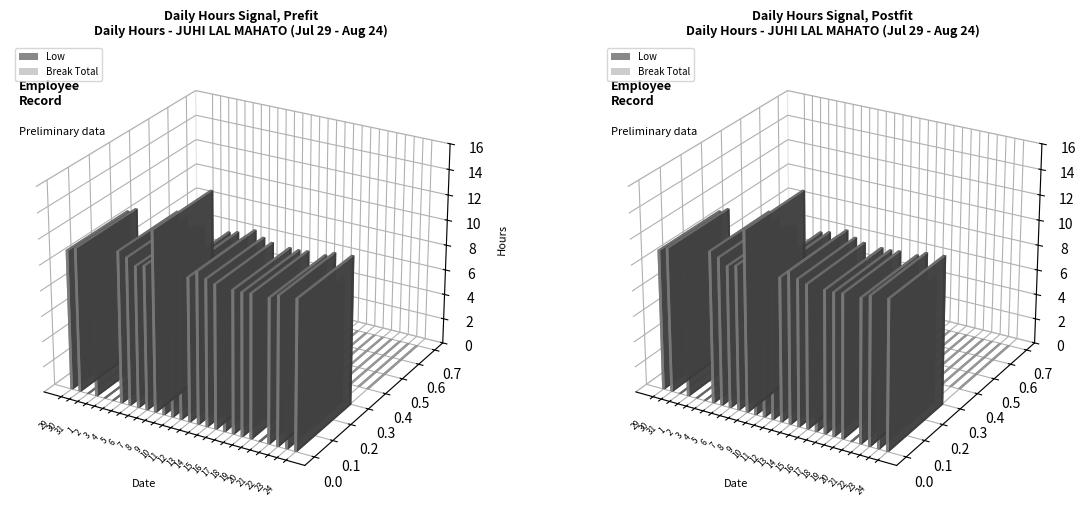

What is the label of the 18th bar from the right?

7